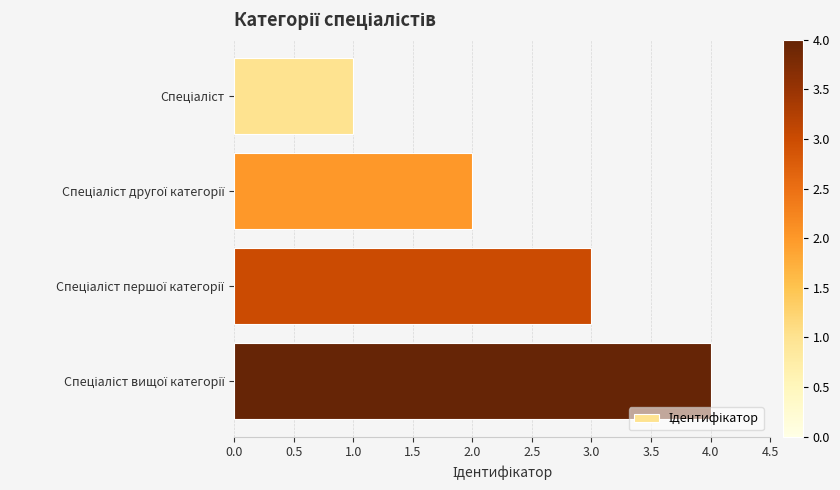

What is the sum of all values?

10